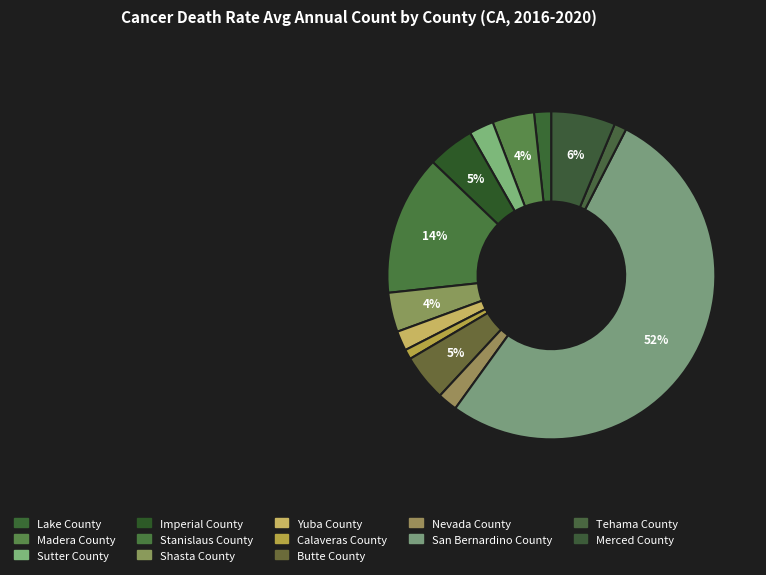

What portion of the pie excludes Yuba County?

98.1%